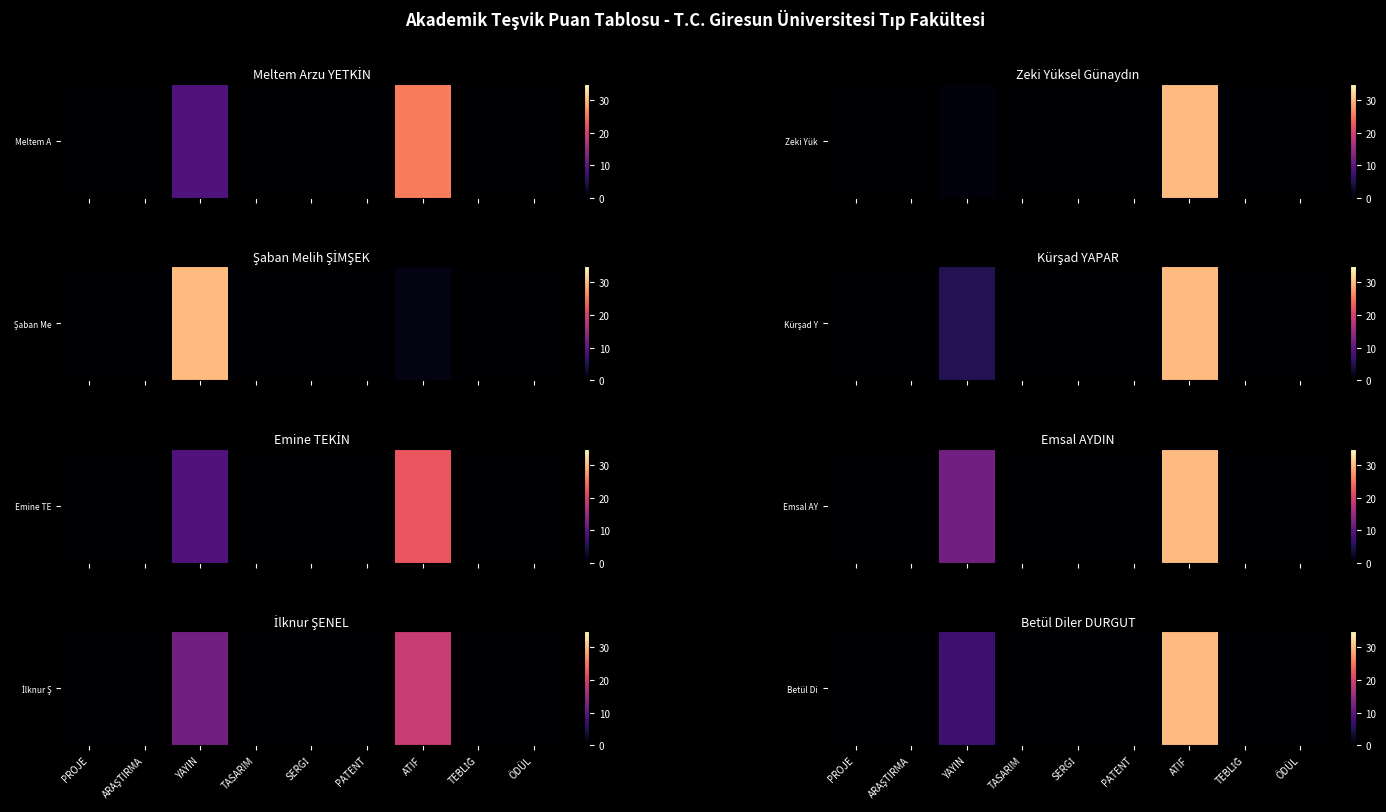

True or false: the data shows 0.0 at TEBLİĞ.

True